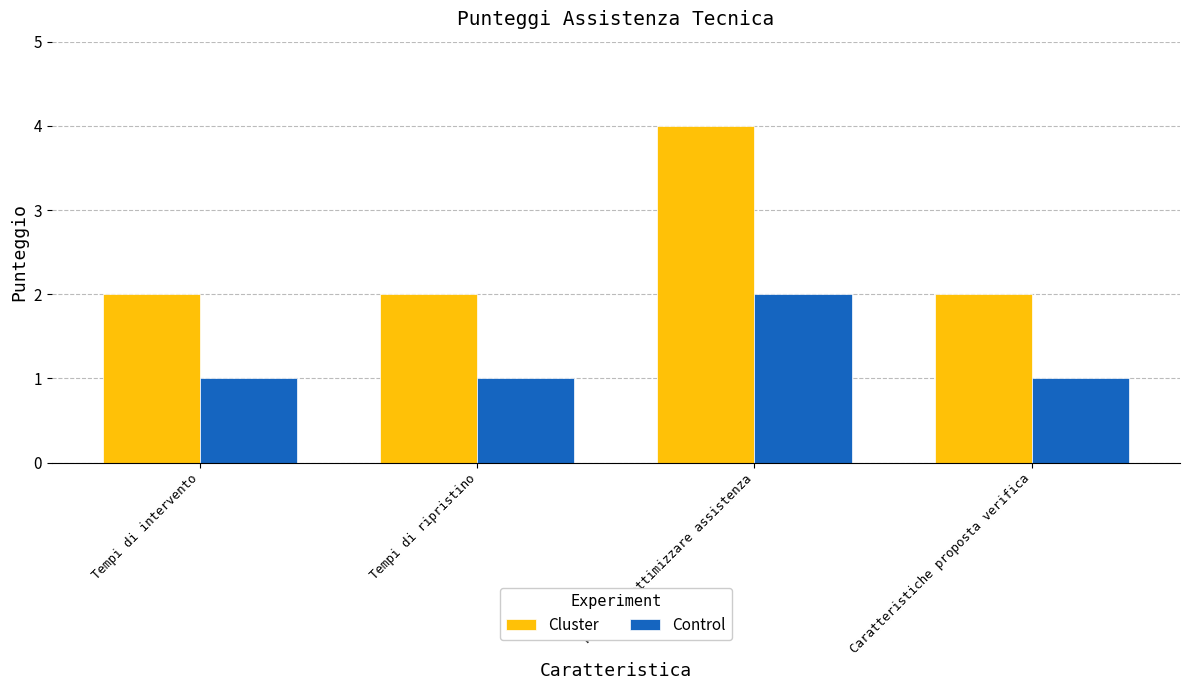

What is the difference between the maximum and minimum values in the Control series?

1